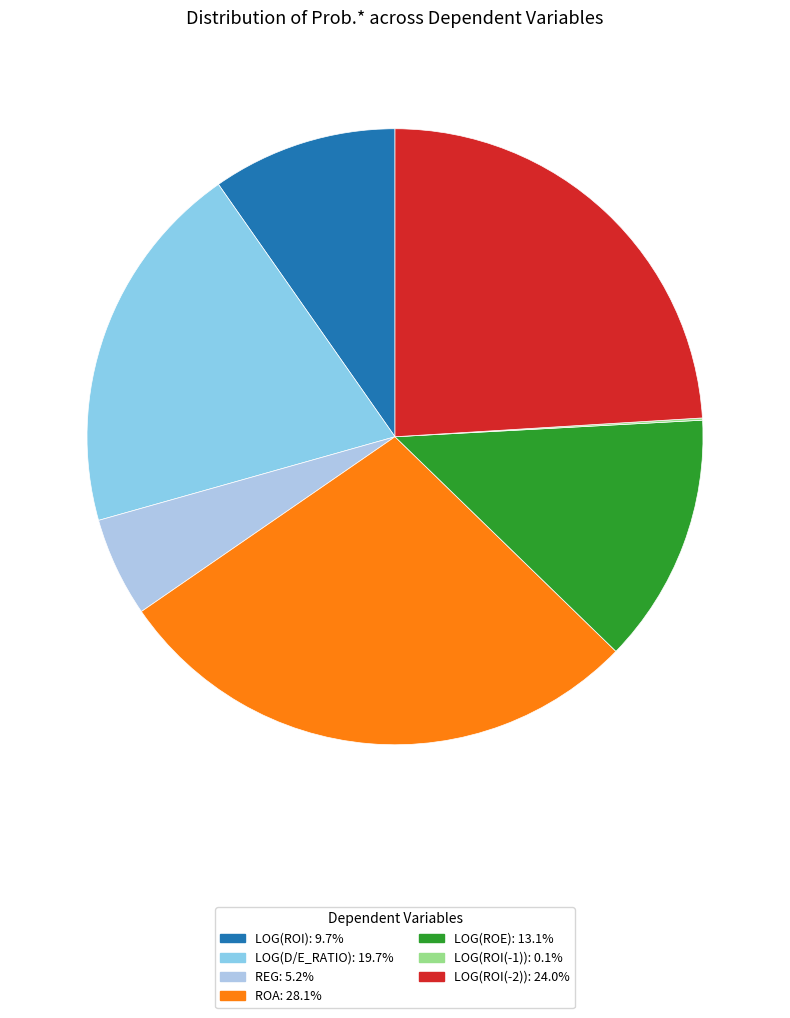

Is there a majority slice in this chart?

No